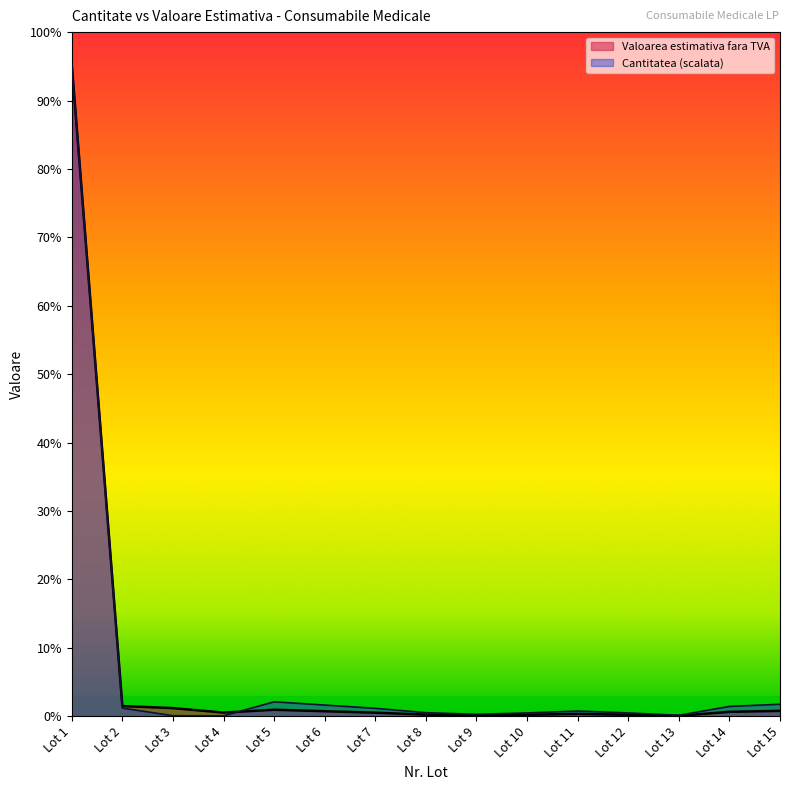

What is the sum of the Cantitatea values at Lot 10 and Lot 12?

4880